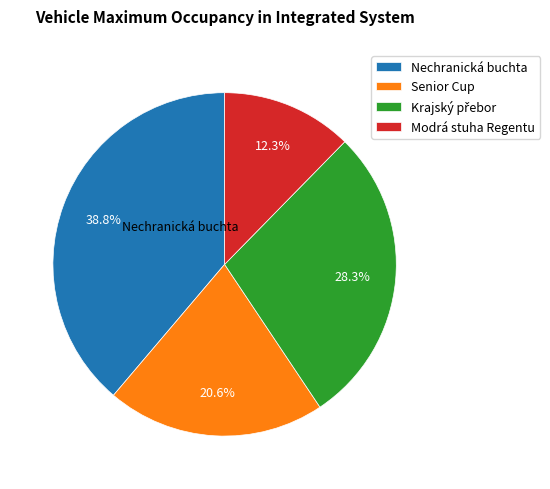

Which category has the biggest portion of the pie?

Nechranická buchta